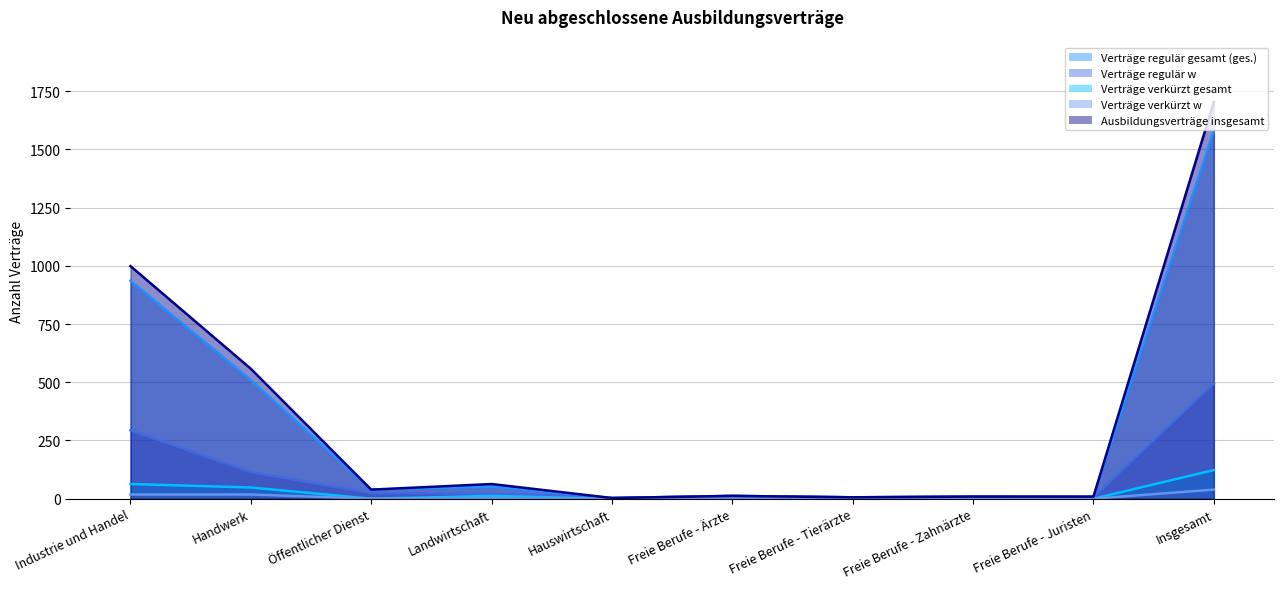

Reading left to right, what are all the values shown in this chart?

Verträge regulär gesamt (ges.): 936	510	39	51	3	12	6	9	9	1581
Verträge regulär w: 294	114	24	21	3	12	6	9	6	495
Verträge verkürzt gesamt: 63	48	0	12	0	0	0	0	0	123
Verträge verkürzt w: 18	18	0	3	0	0	0	0	0	39
Ausbildungsverträge insgesamt: 999	558	39	63	3	12	6	9	9	1704